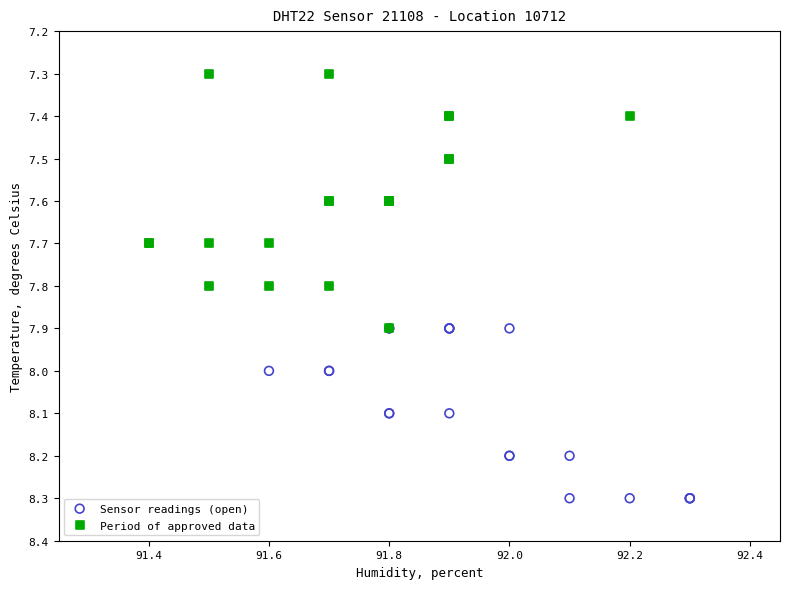

Which series has the widest spread of Y values?

Period of approved data